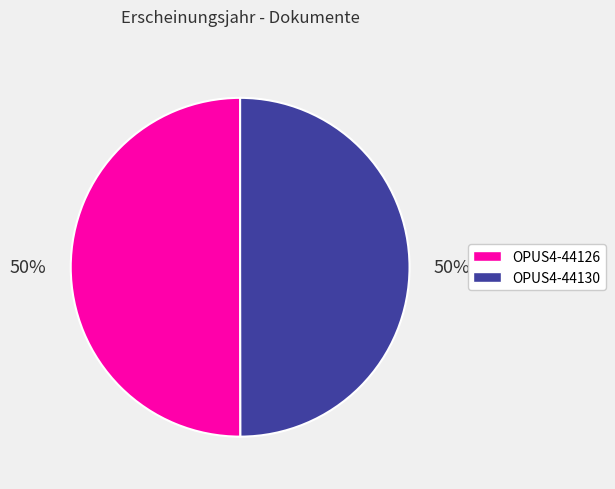

What is the ratio of the value at OPUS4-44126 to the value at OPUS4-44130?

1.0